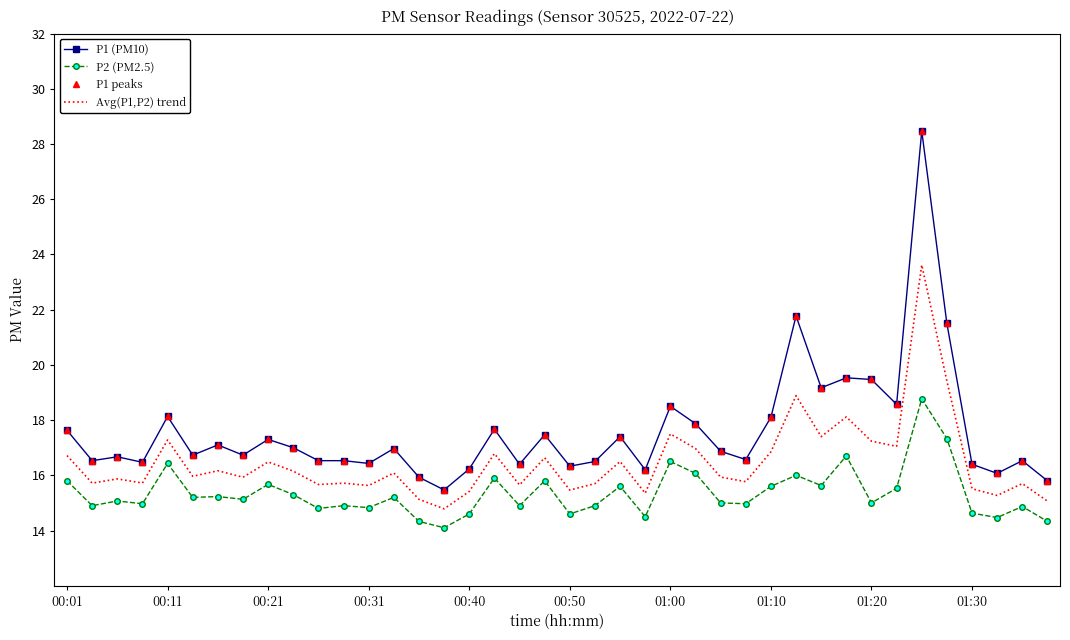

True or false: P2 (PM2.5) and Avg(P1,P2) trend intersect in this chart.

False